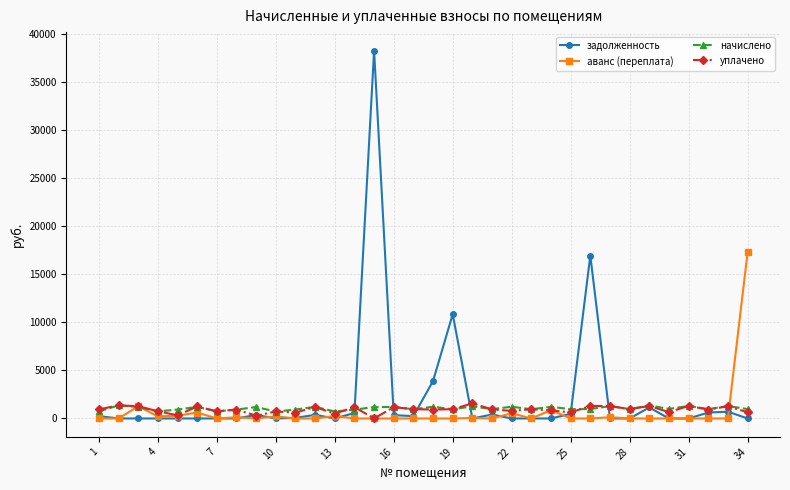

What is the highest value of the задолженность series?

38234.3